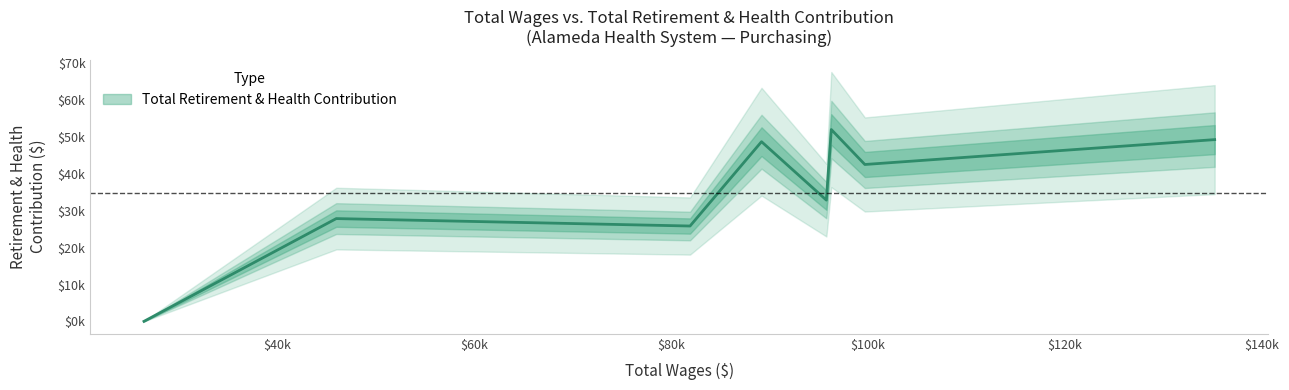

At which category does the chart reach its minimum across all series?

26518.0